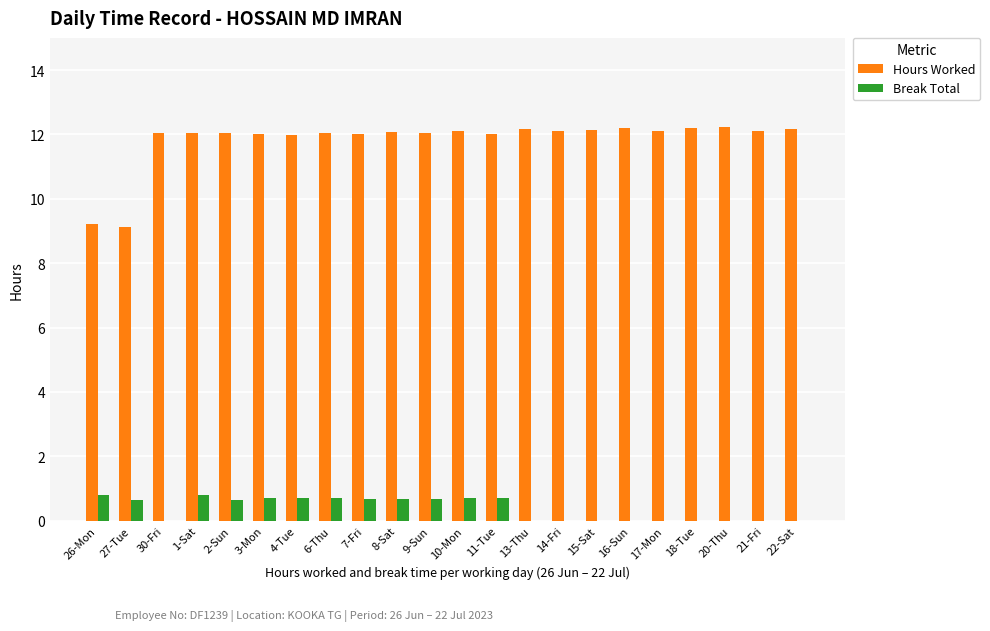

Is the value of Hours Worked at 20-Thu greater than the value of Break Total at 26-Mon?

Yes